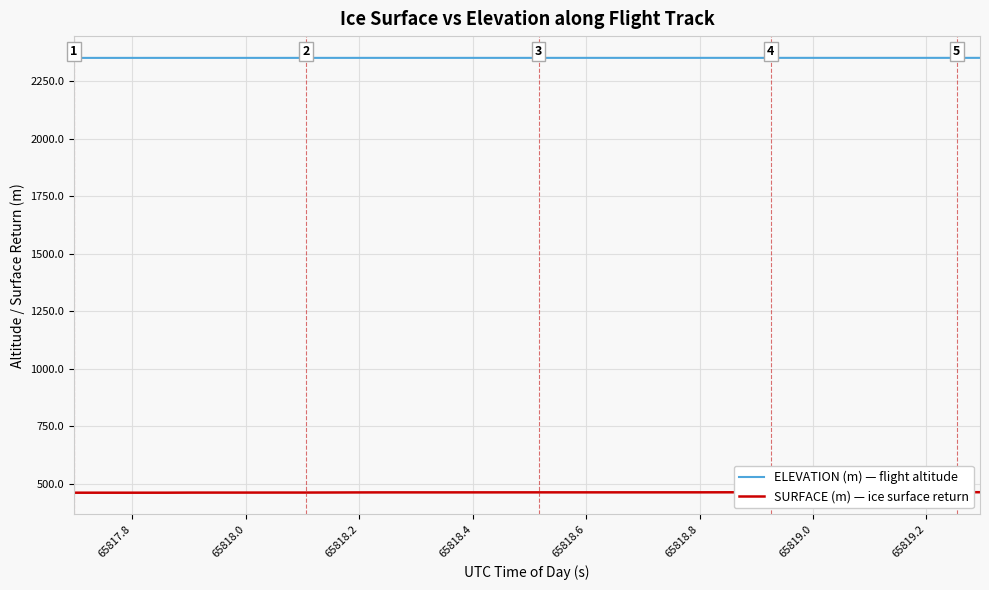

What is the smallest value displayed?

461.4